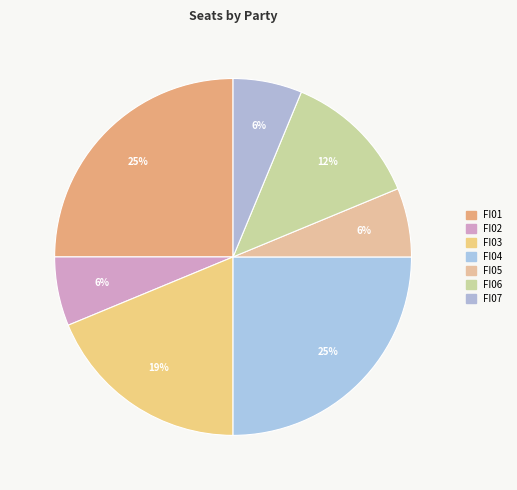

How many segments does this pie chart have?

7